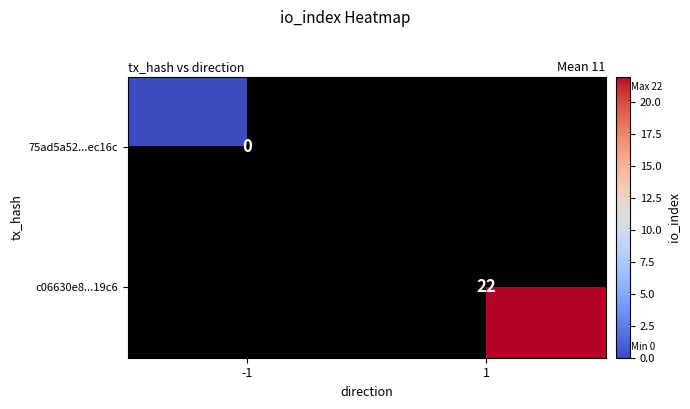

True or false: c06630e8...19c6 has a value of 38 at 1.

False